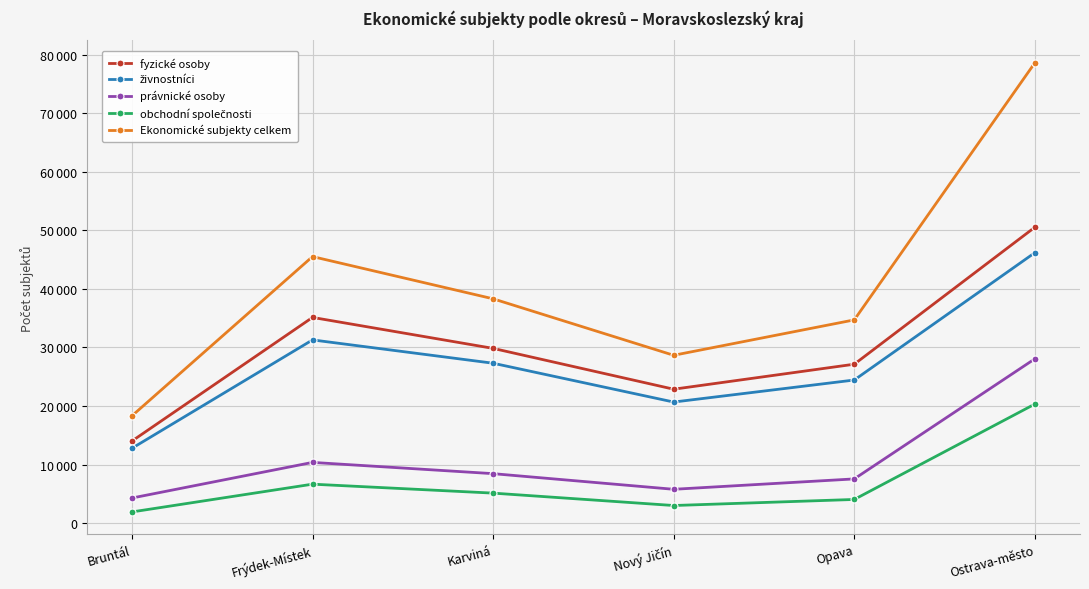

True or false: Ekonomické subjekty celkem and živnostníci cross at least once.

False